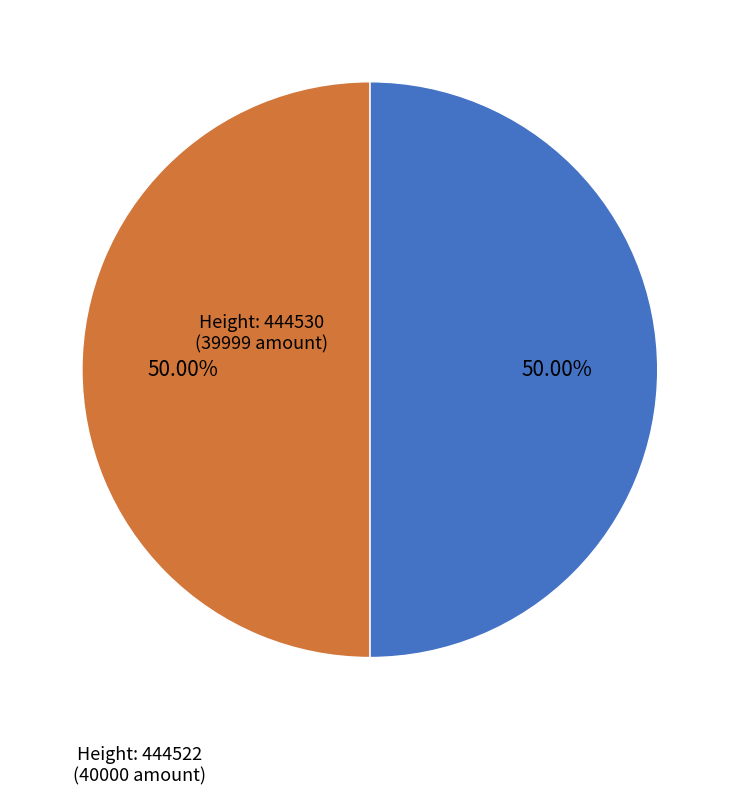

Approximately how many times larger is the value at Height: 444530 (39999 amount) compared to Height: 444522 (40000 amount)?

1.0